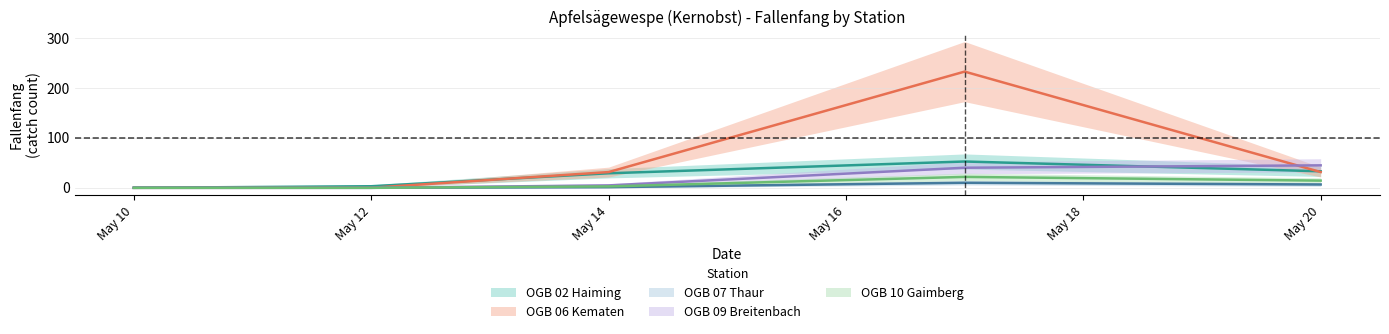

How many values in the OGB 09 Breitenbach series exceed 4?

3